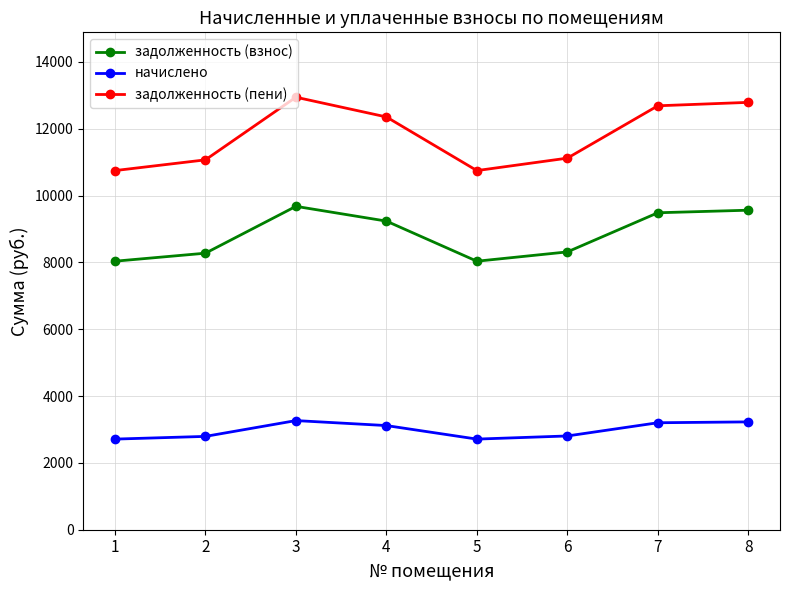

Is the value of начислено at 1 greater than the value of задолженность (пени) at 4?

No